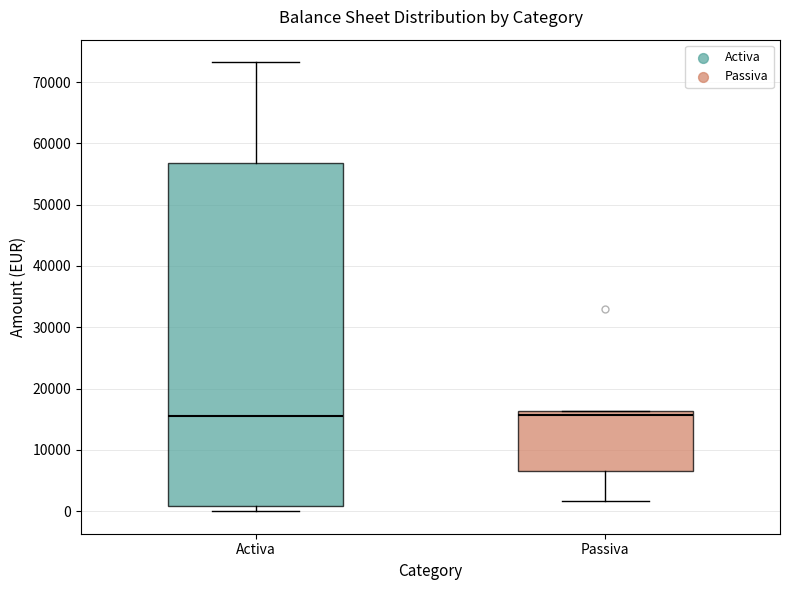

Where is the upper edge of the box for Activa on the y-axis? The values are not printed on the chart, so give them approximately, as read against the axis.

57000